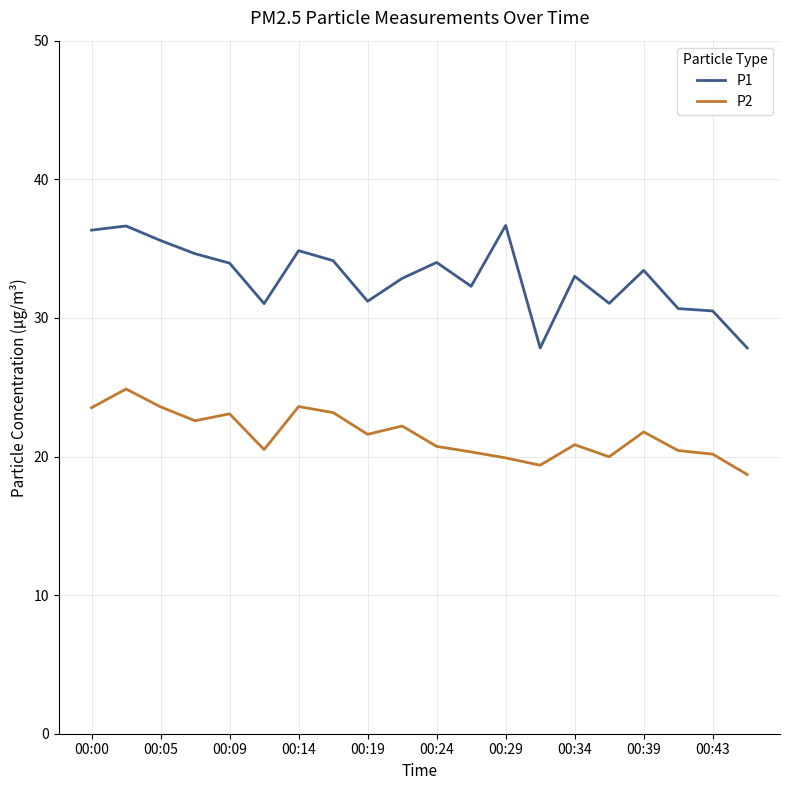

What is the difference between the maximum and minimum values in the P2 series?

6.2